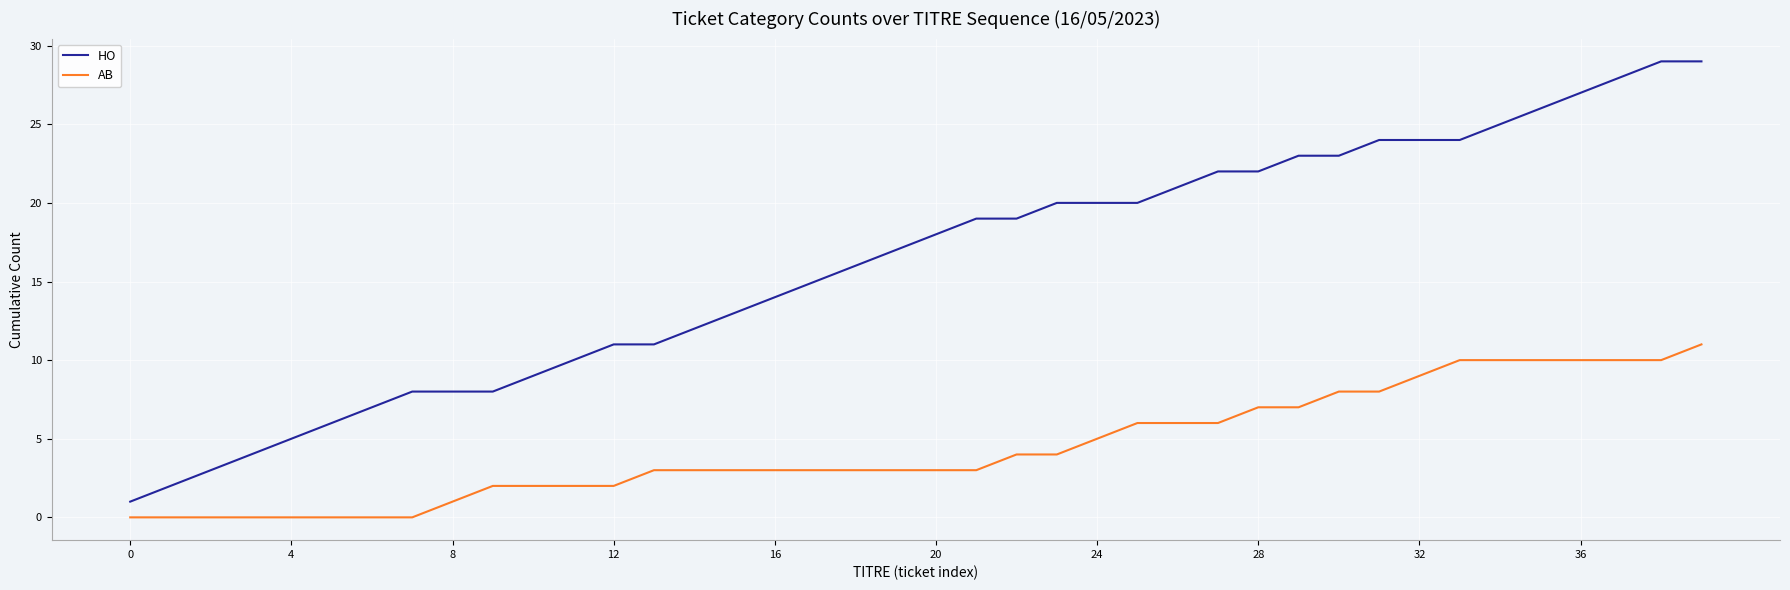

Which series has the largest total across all categories?

HO